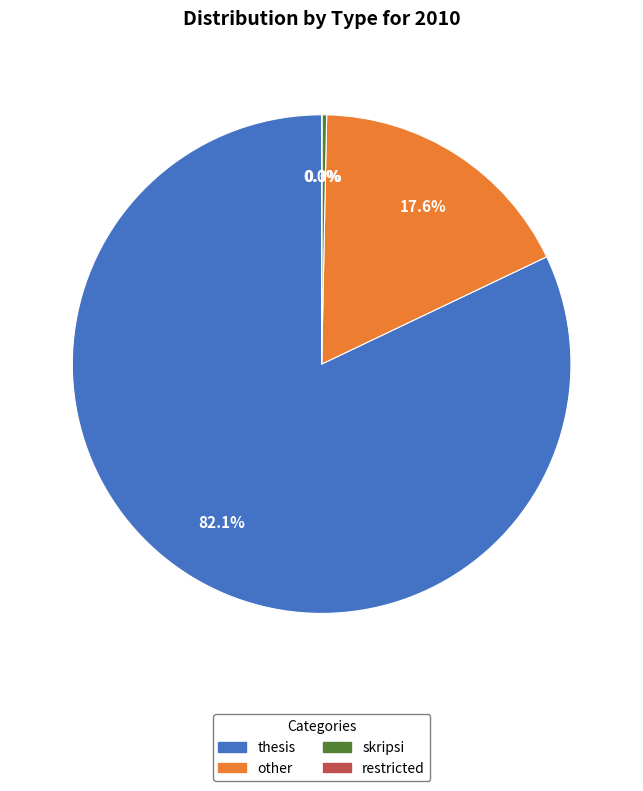

To the nearest percent, what is the average slice percentage?

25%